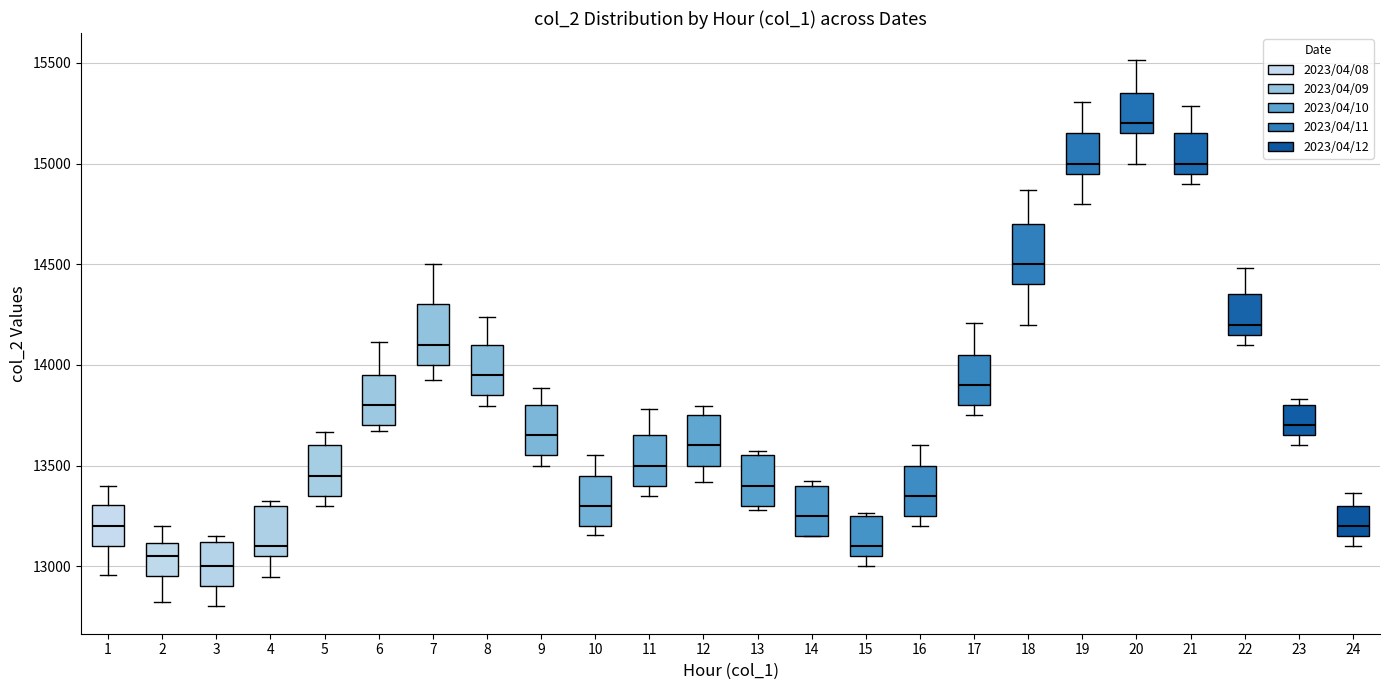

Which box has the highest median line?

20